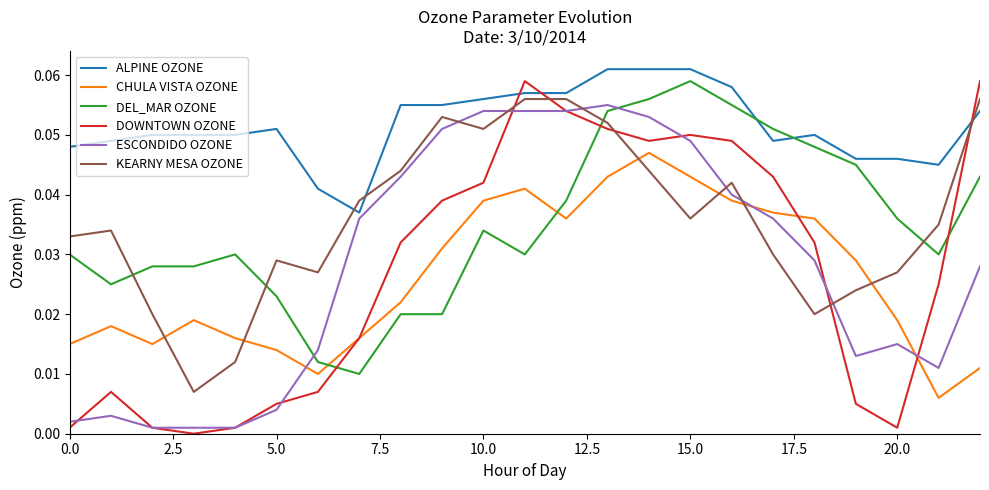

In DOWNTOWN OZONE, how many points are lower than both neighbors (excluding endpoints)?

3